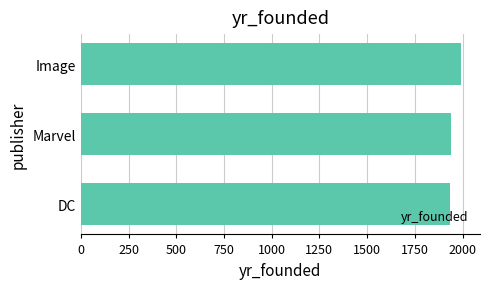

What is the sum of all values?

5865